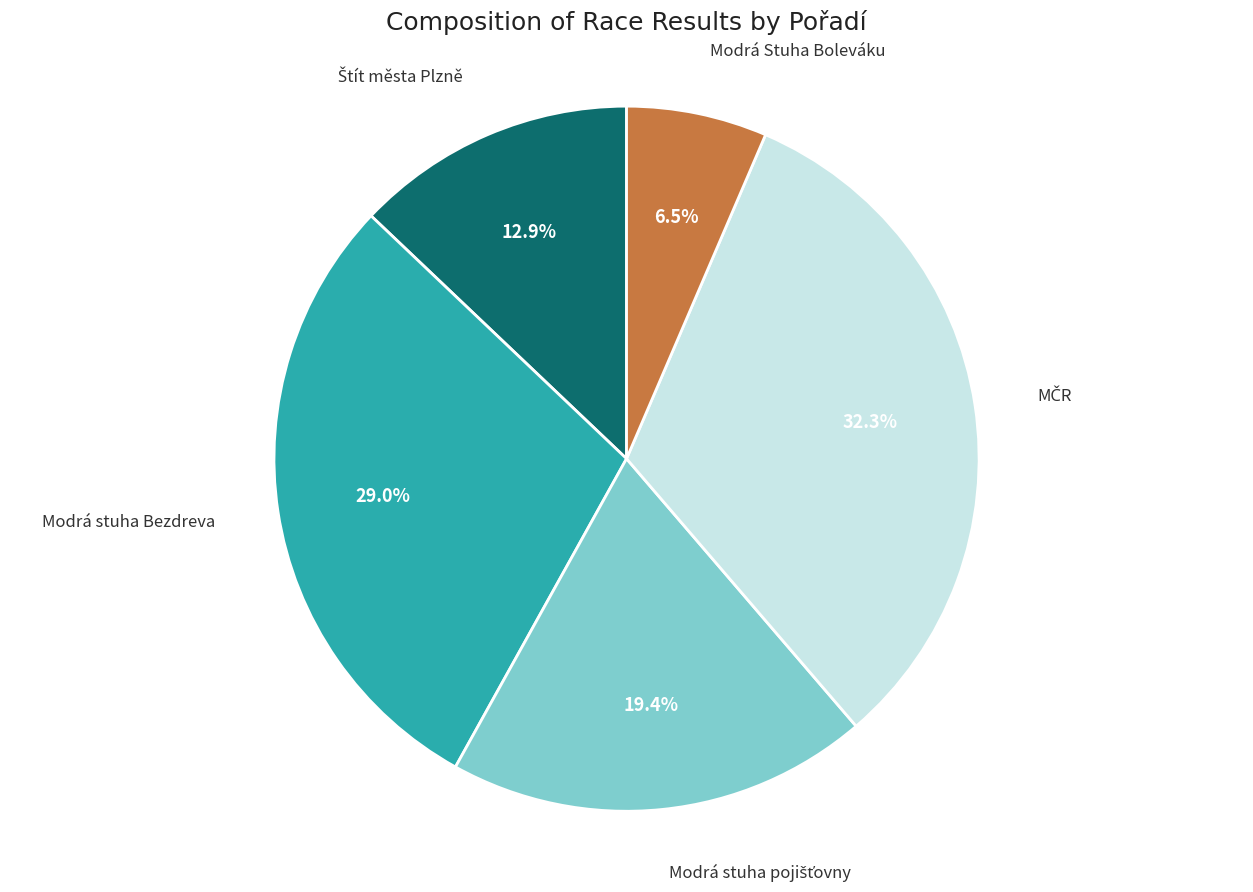

Is there a majority slice in this chart?

No